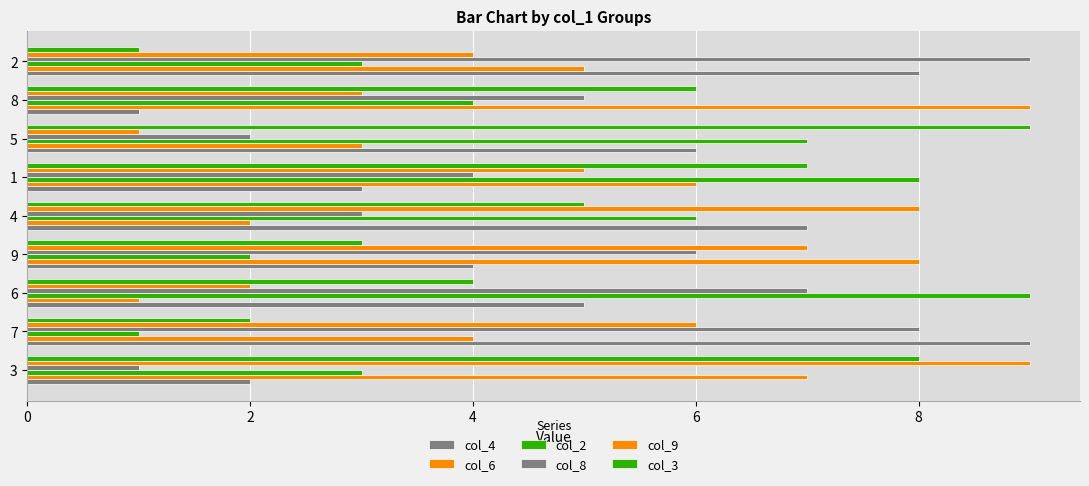

Count the number of categories in the chart.

9